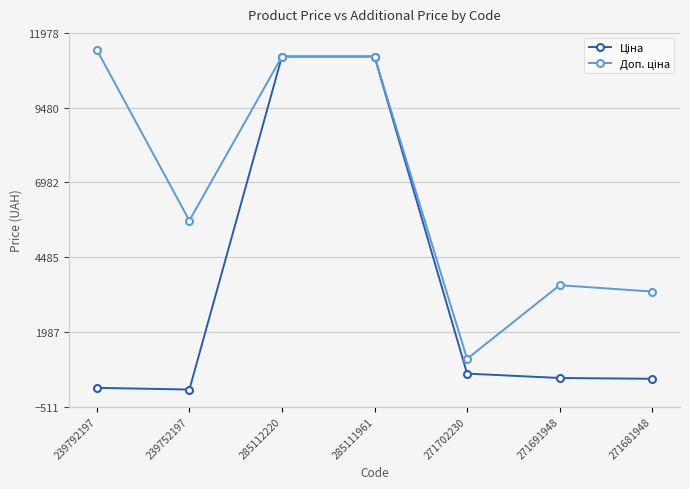

Count the number of categories in the chart.

7